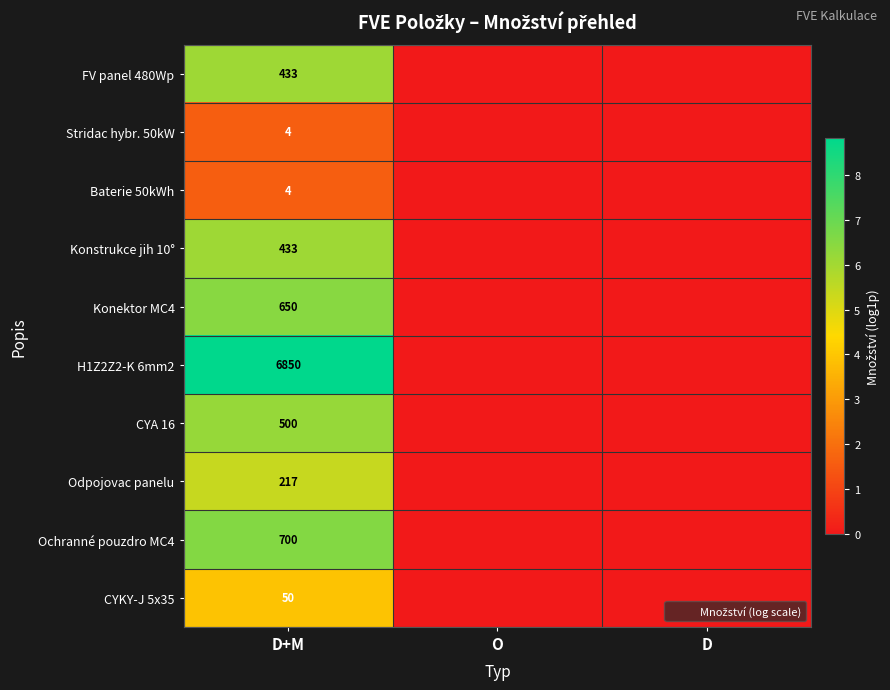

Rank the categories by H1Z2Z2-K 6mm2 value from highest to lowest.

D+M, O, D